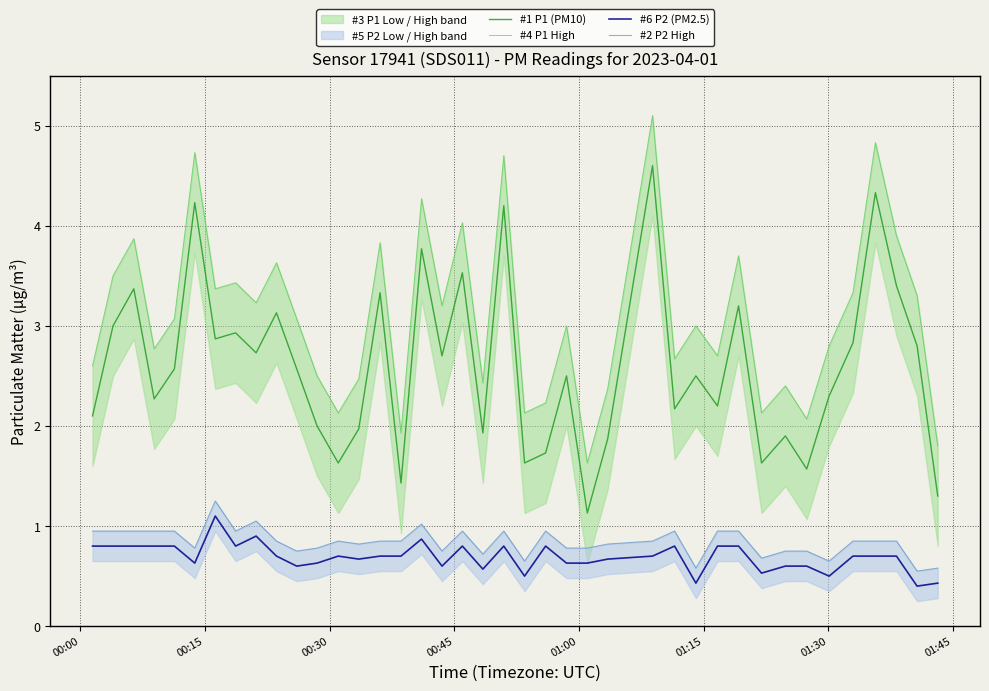

What is the highest value of the #1 P1 (PM10) series?

4.6